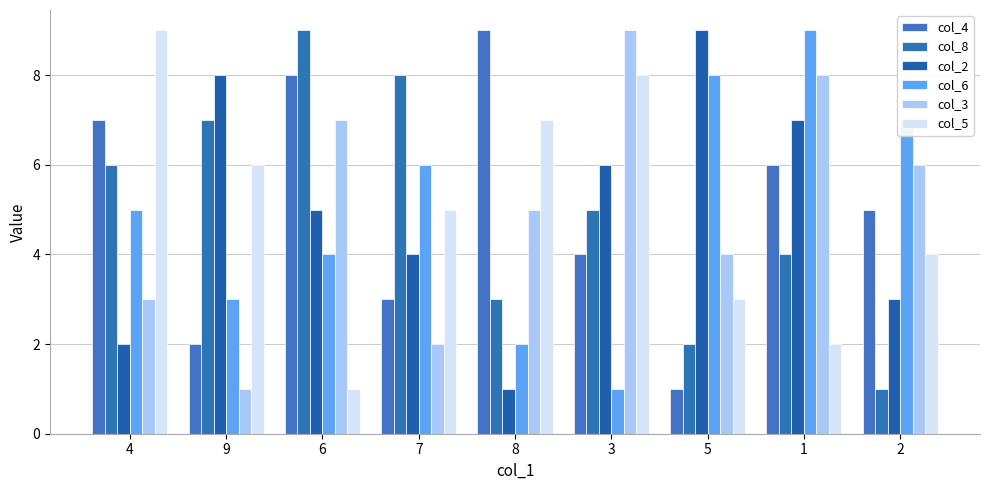

How many bars are there in total?

54